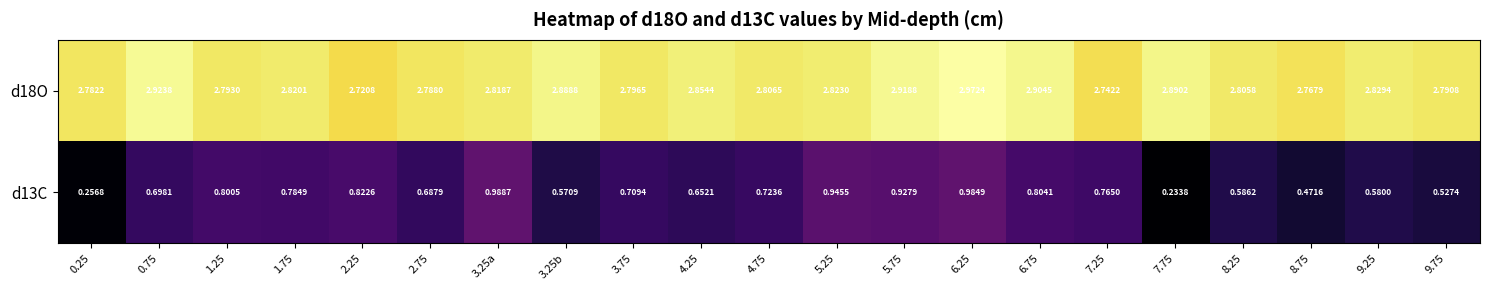

List the series in order of their overall mean, highest first.

d18O, d13C